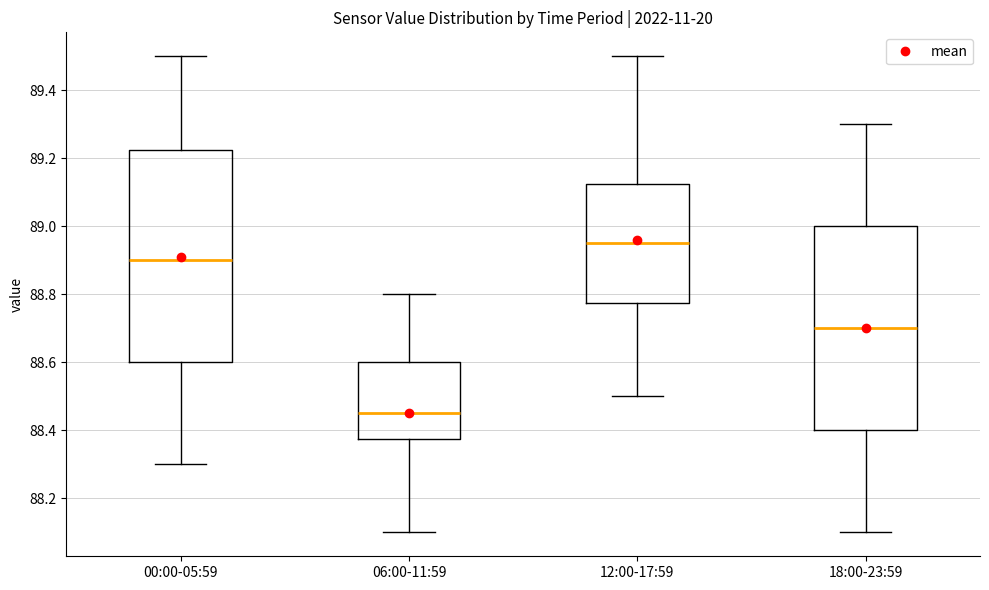

Reading left to right, transcribe this box plot: for each box, give where its median line is, the range the box spans, and where its two whiskers end, as read against the y-axis. The values are not printed on the chart, so give them approximately, as read against the axis.

00:00-05:59: median 88.90, box 88.60 to 89.22, whiskers 88.30 to 89.50
06:00-11:59: median 88.46, box 88.38 to 88.60, whiskers 88.10 to 88.80
12:00-17:59: median 88.96, box 88.78 to 89.12, whiskers 88.50 to 89.50
18:00-23:59: median 88.70, box 88.40 to 89.00, whiskers 88.10 to 89.30